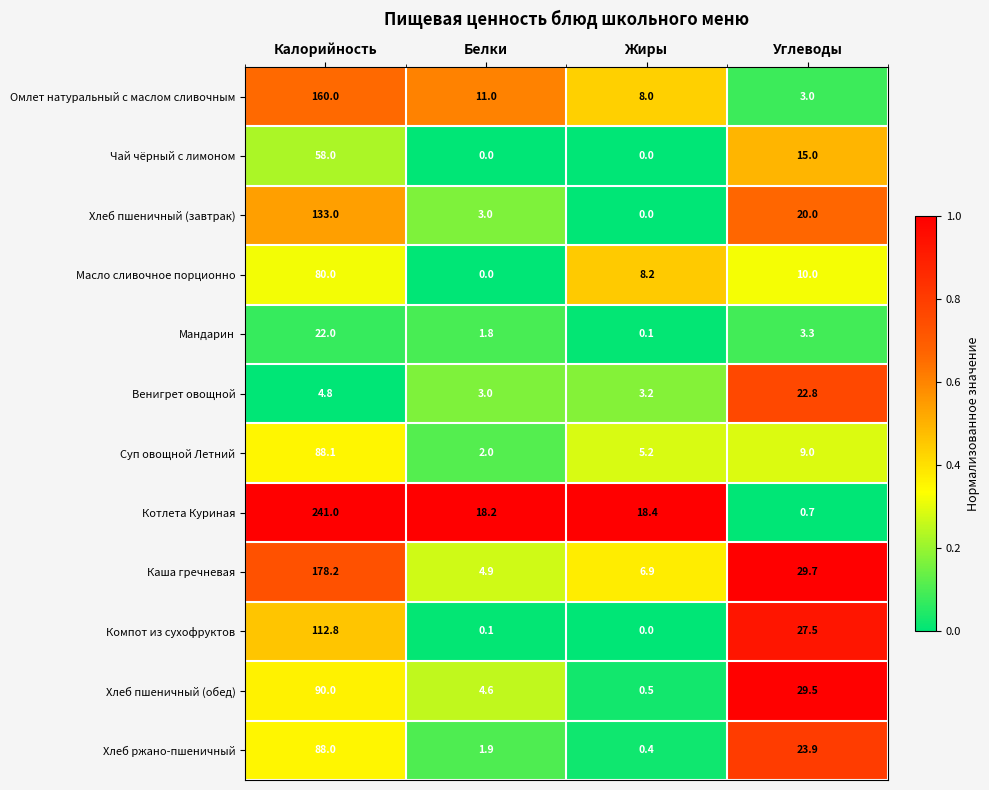

Between Калорийность and Углеводы, which series saw the biggest shift?

Котлета Куриная